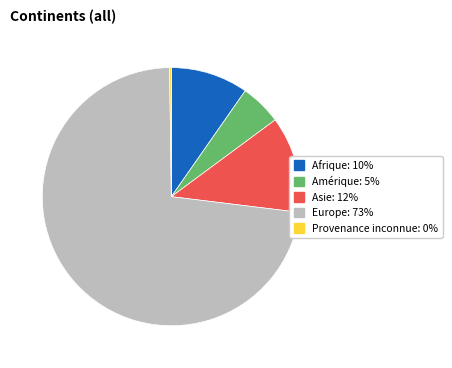

Is there any slice that represents more than half of the pie?

Yes